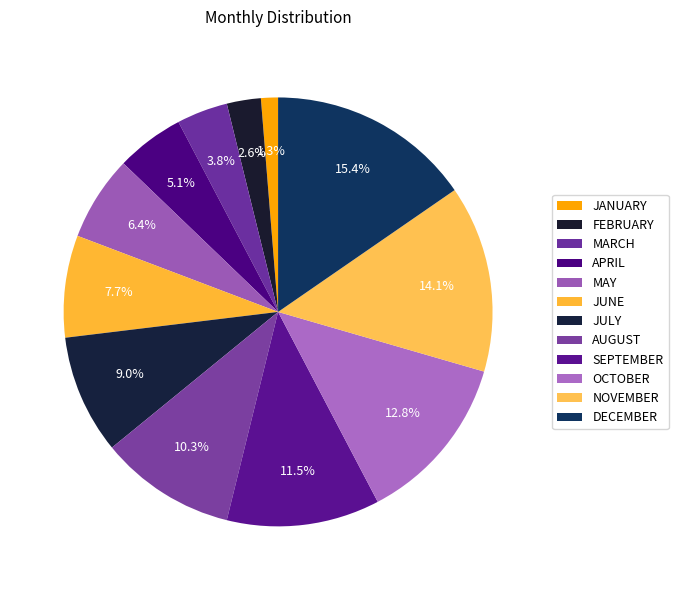

Count the number of slices in the pie.

12